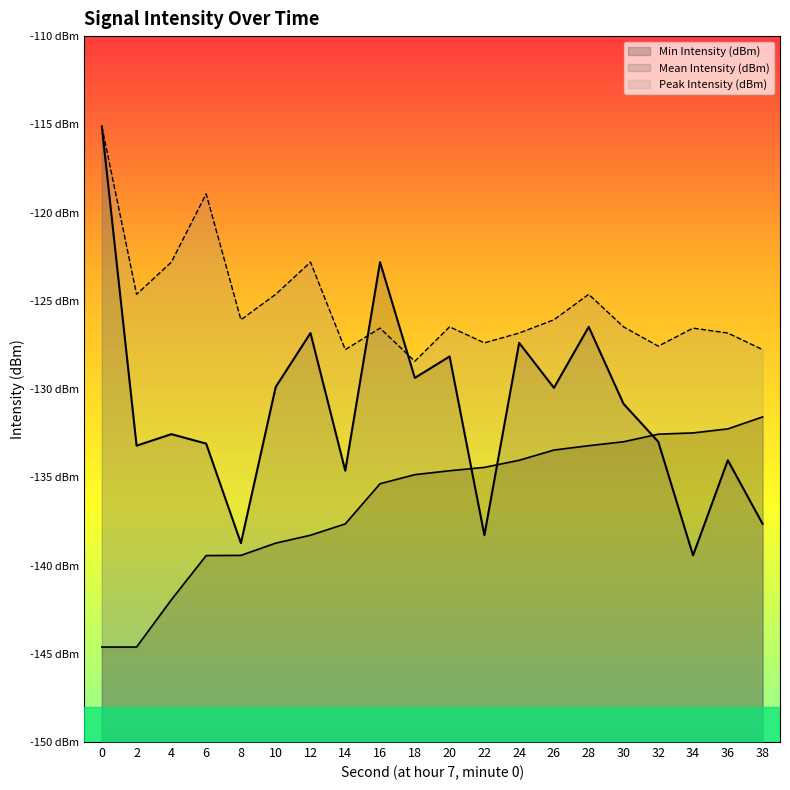

What is the minimum value shown in the chart?

-144.6